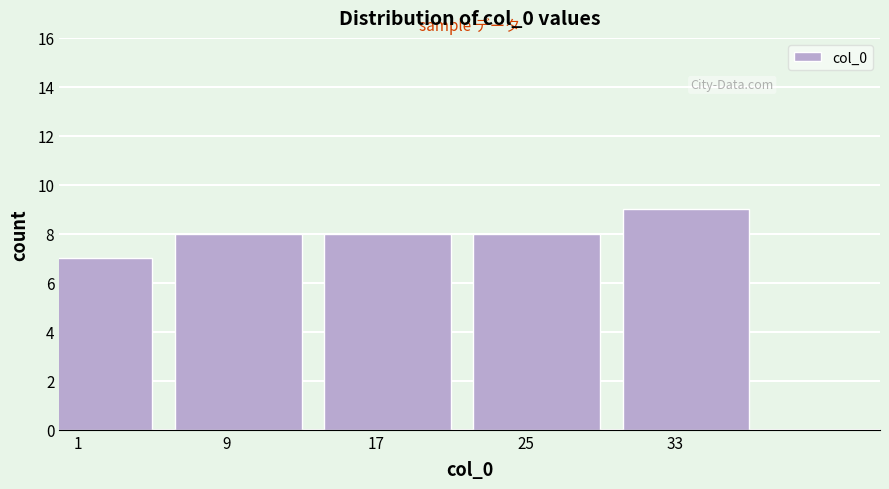

Reading right to left, what are all the values shown in this chart?

9	8	8	8	7